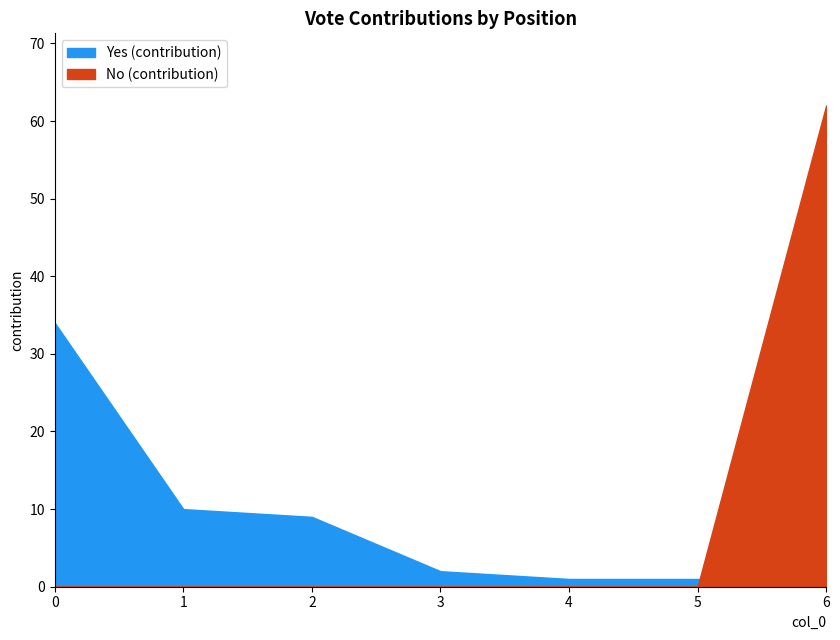

The value of Yes (contribution) at 6 is -16. True or false?

False